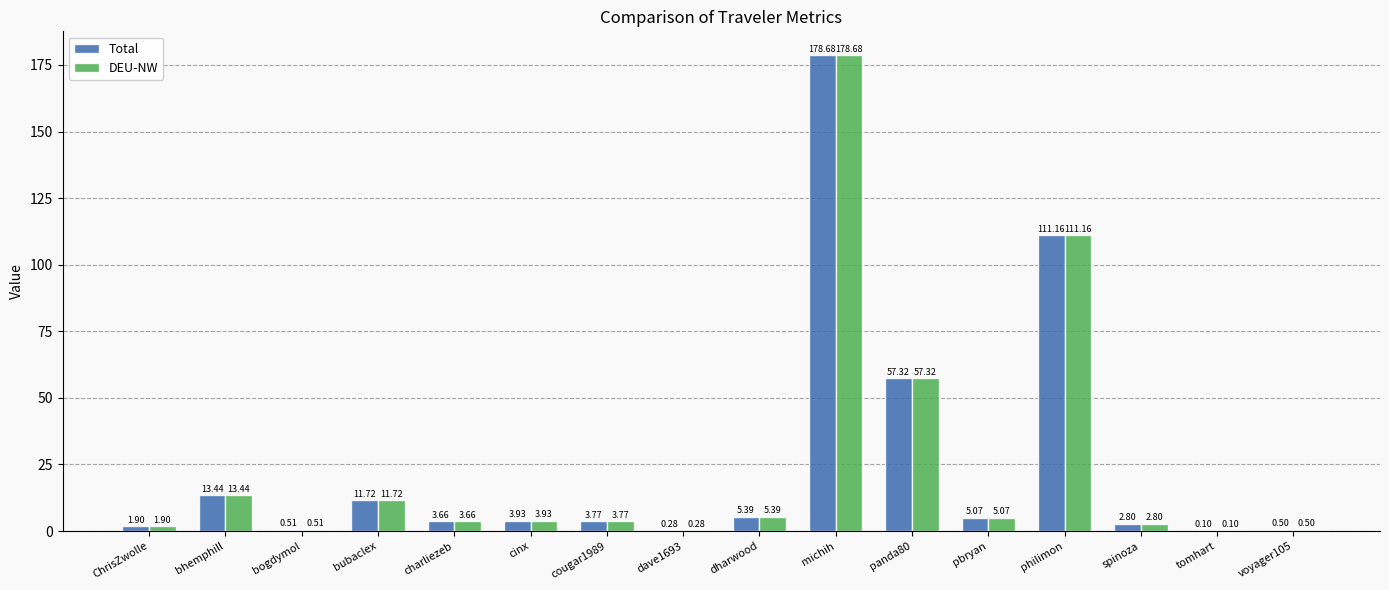

Which category has the highest value in the Total series?

michih